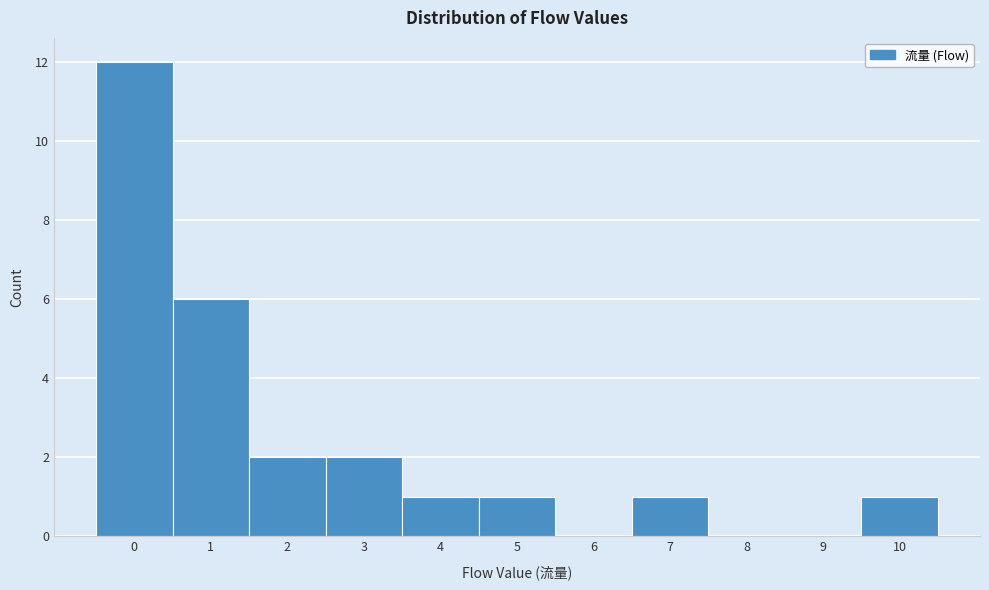

What is the height of the bar covering 4.5 to 5.5 on the x-axis? The values are not printed on the chart, so give them approximately, as read against the axis.

1